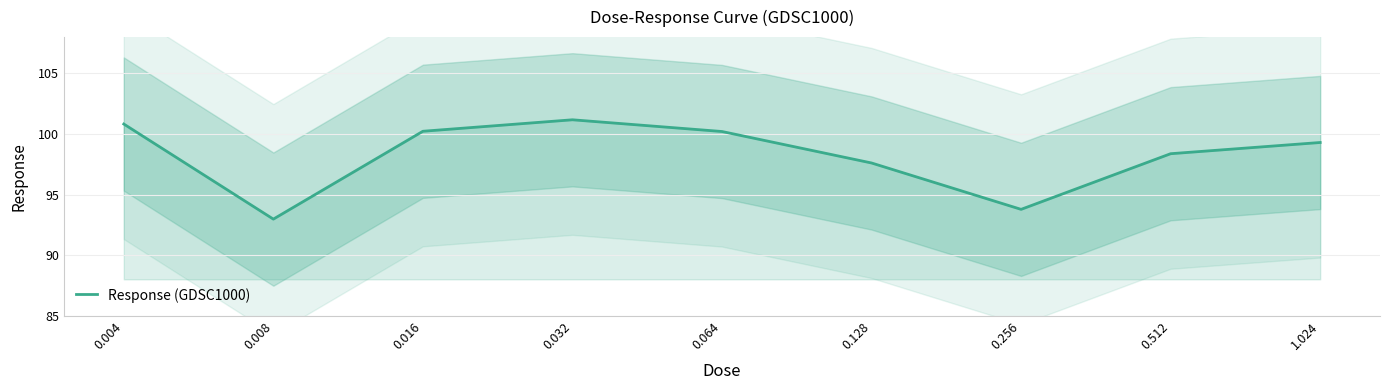

At which category does the data reach its first local valley?

0.008